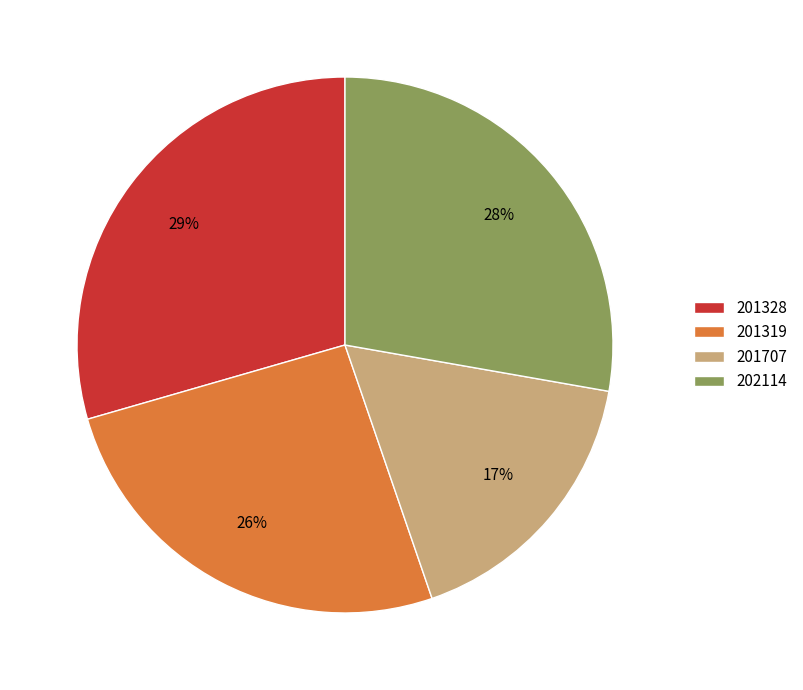

To the nearest percent, what is the combined percentage of 202114 and 201707?

45%